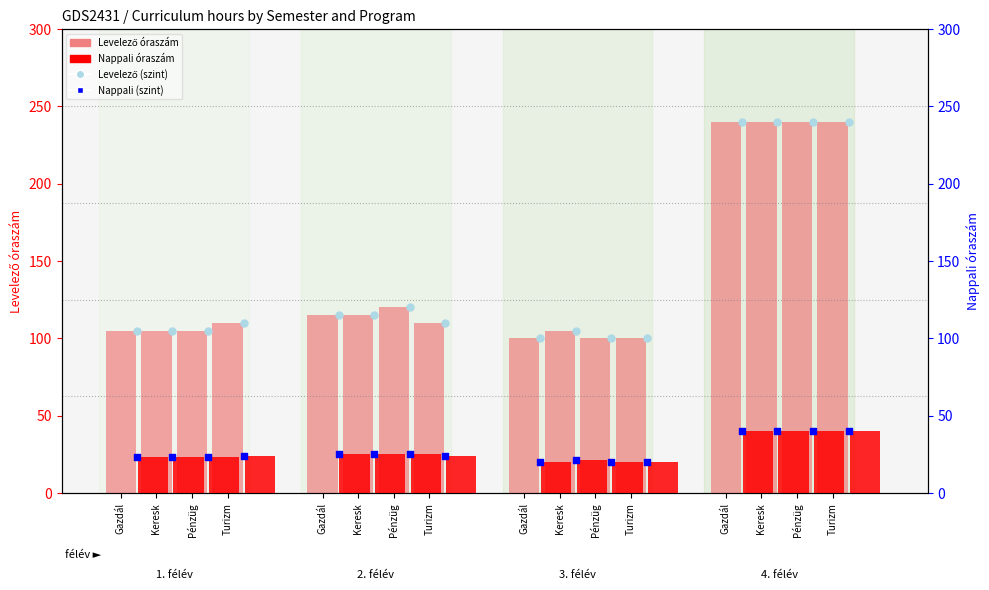

Which series has the largest Y range (max minus min)?

Levelező óraszám